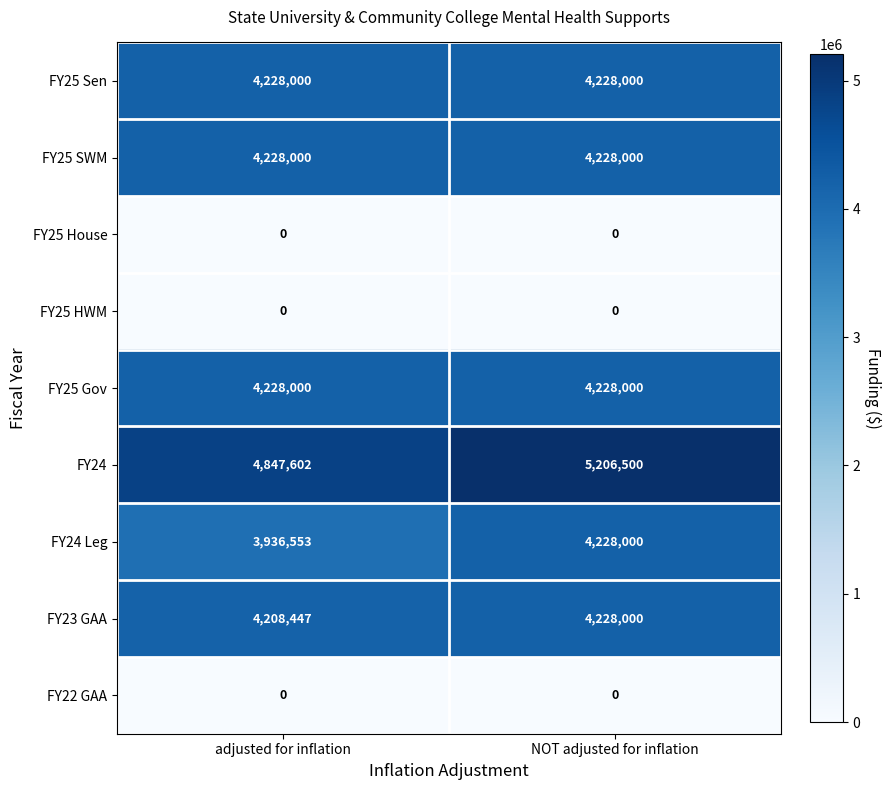

True or false: FY25 Sen has a value of 4228000 at NOT adjusted for inflation.

True